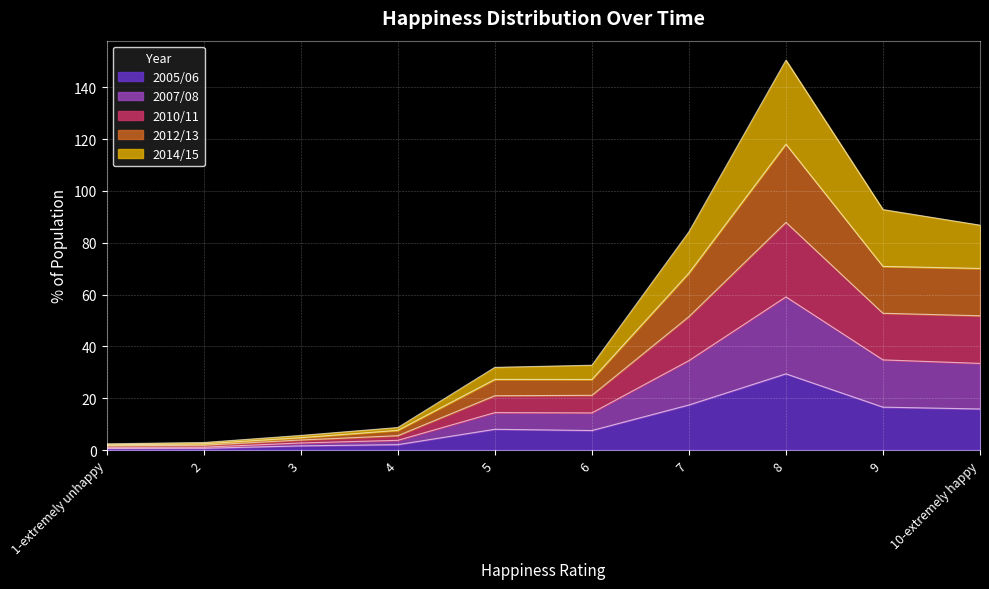

Does the chart display data point markers on the line(s)?

No